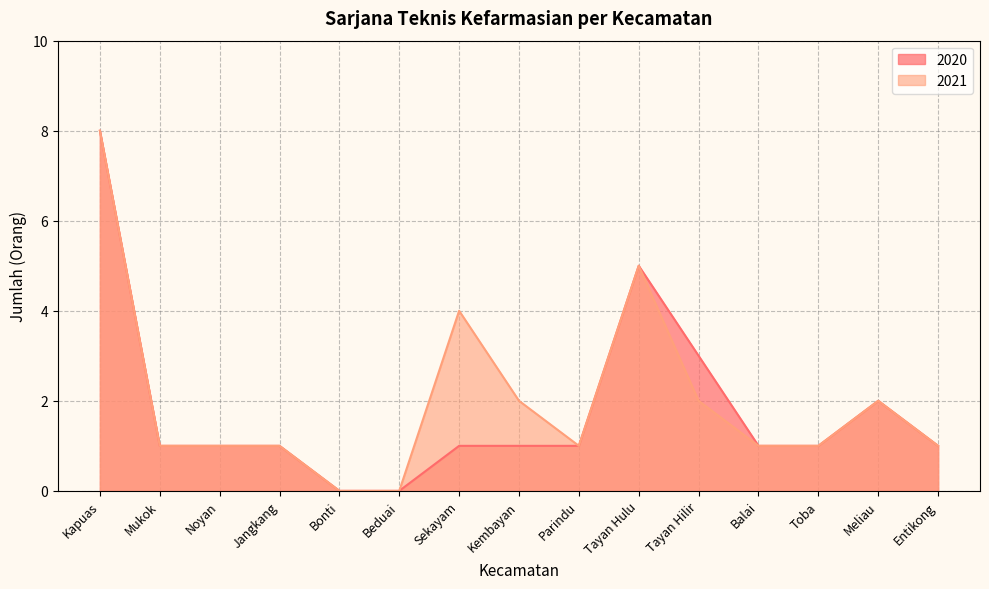

True or false: 2020 and 2021 intersect in this chart.

False